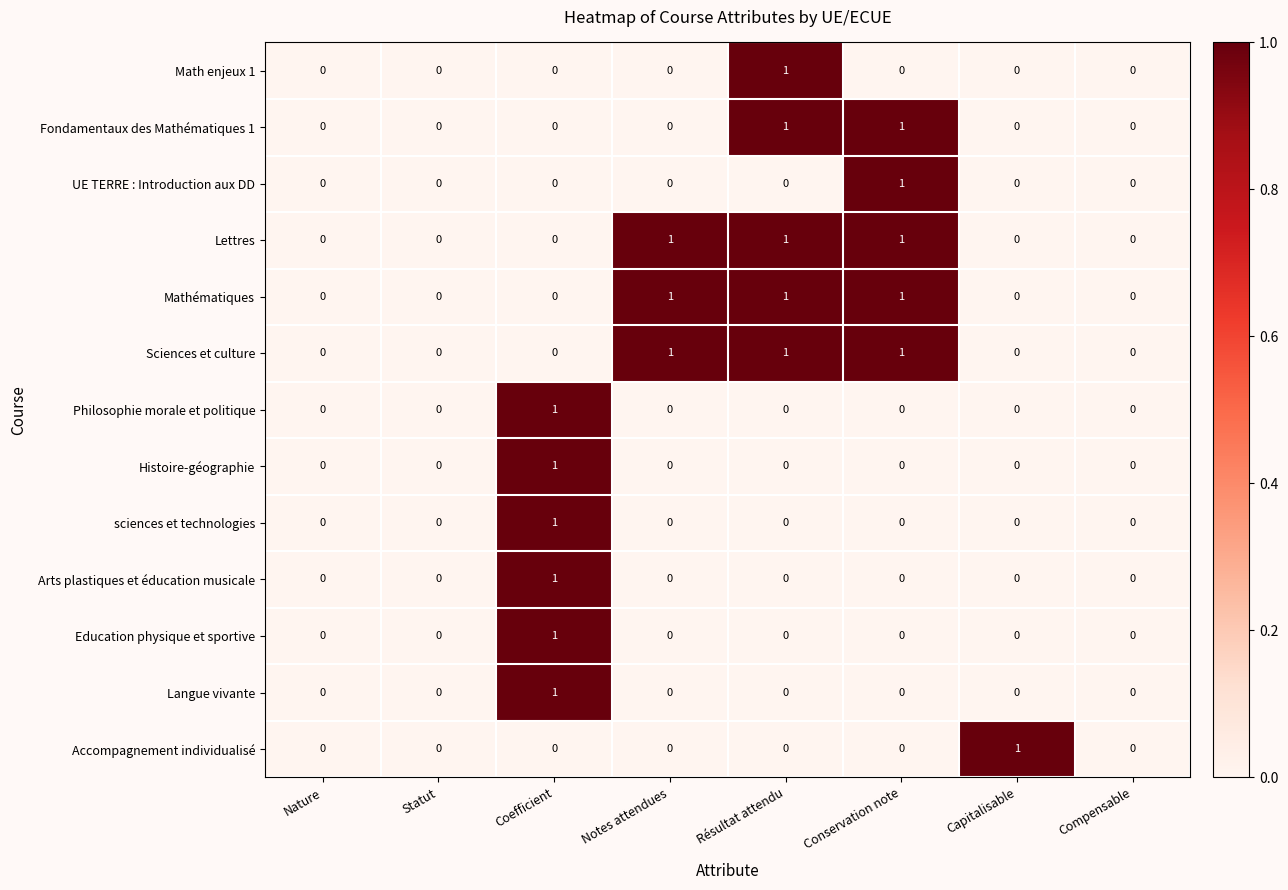

How many UE TERRE : Introduction aux DD values are between 0 and 1?

8